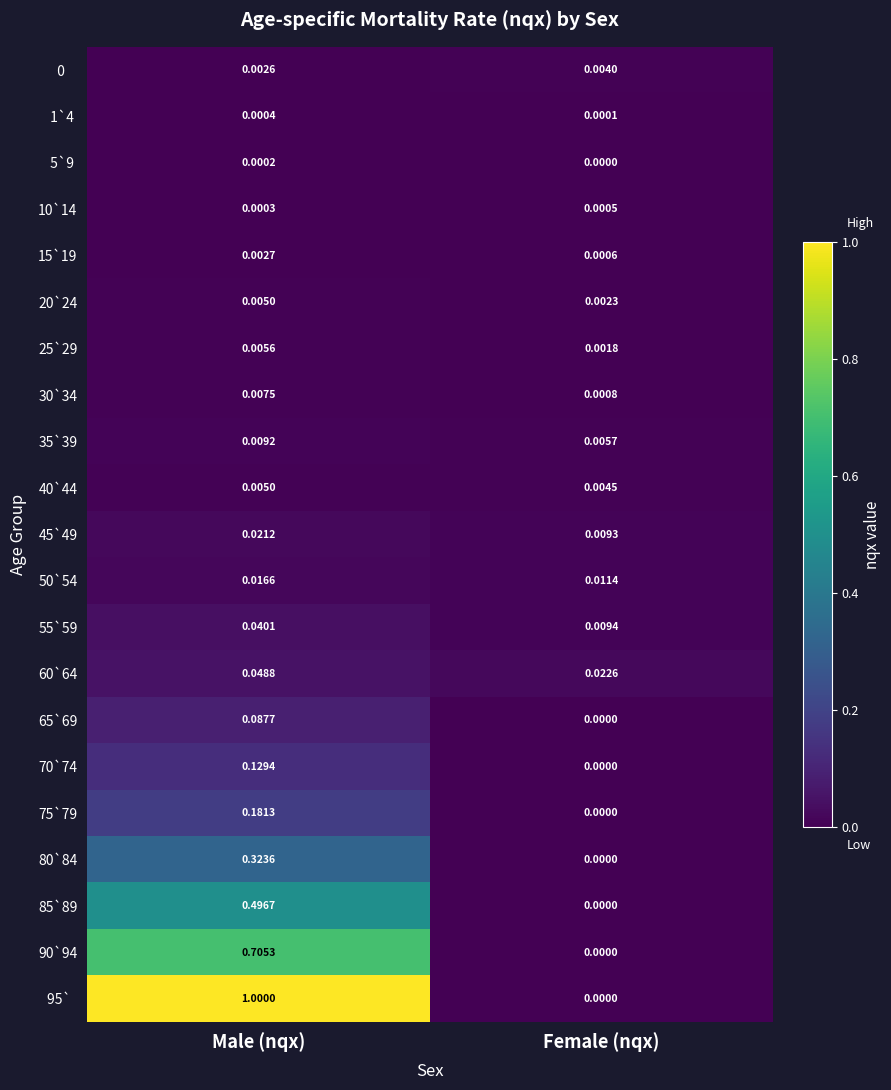

Which category has the highest value across all series?

Male (nqx)